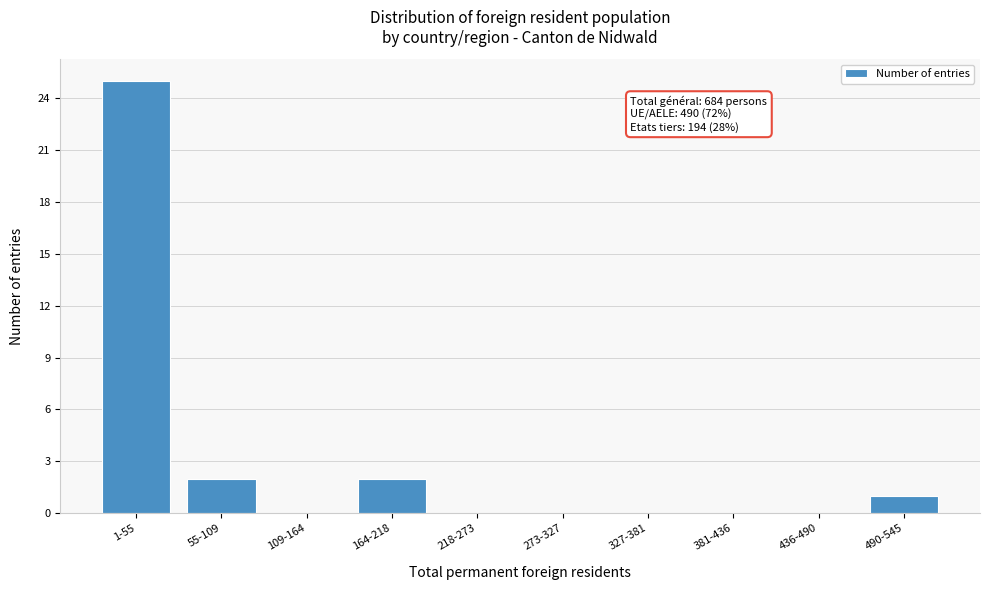

Reading right to left, what are all the values shown in this chart?

490-545=1	436-490=0	381-436=0	327-381=0	273-327=0	218-273=0	164-218=2	109-164=0	55-109=2	1-55=25